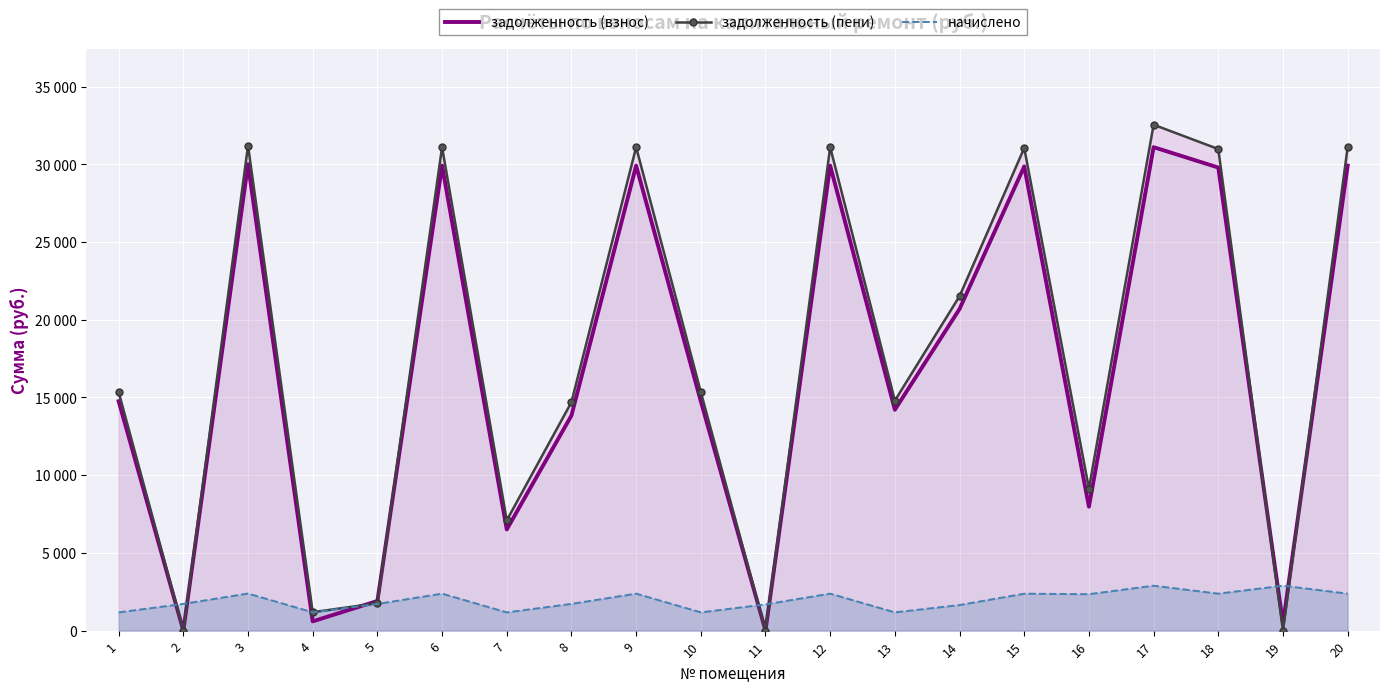

Where is the first local maximum for задолженность (взнос)?

3